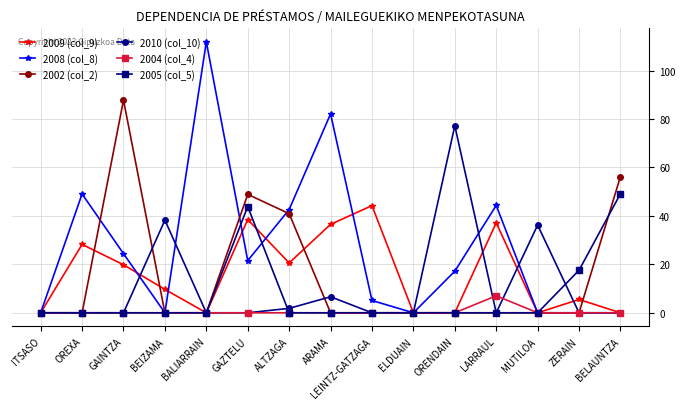

Is this an area chart (filled region under the line)?

No